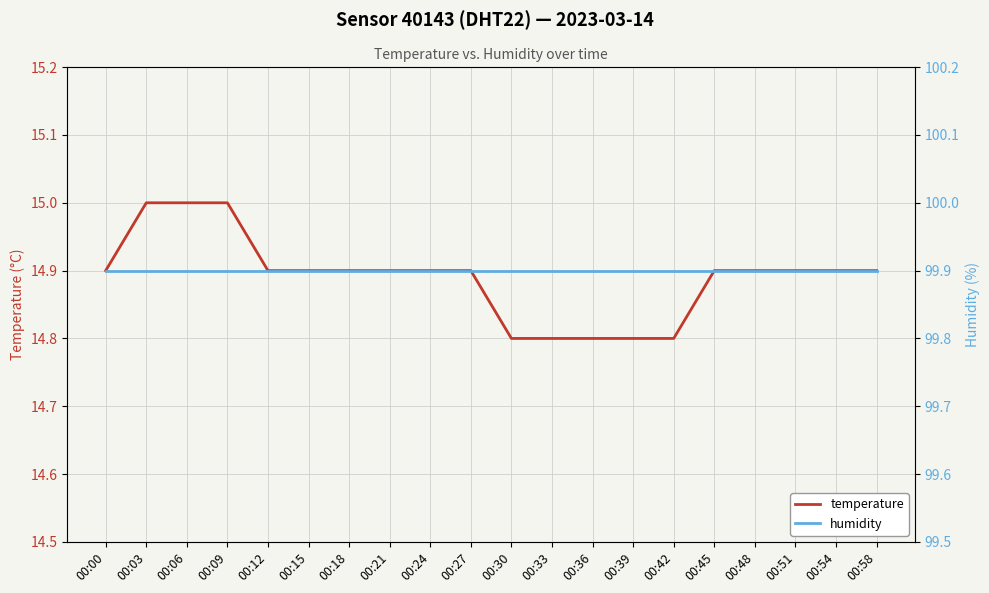

True or false: temperature has more than 2 points higher than both neighbors.

False